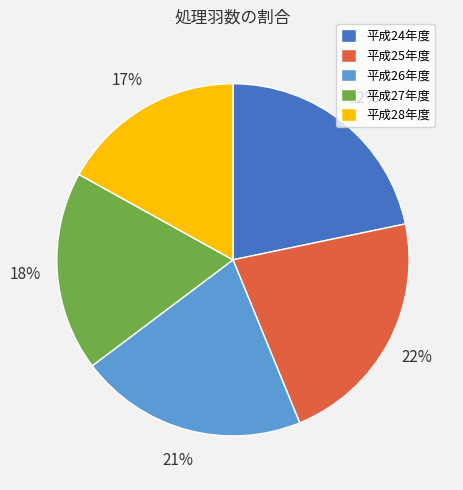

Is there any slice that represents more than half of the pie?

No